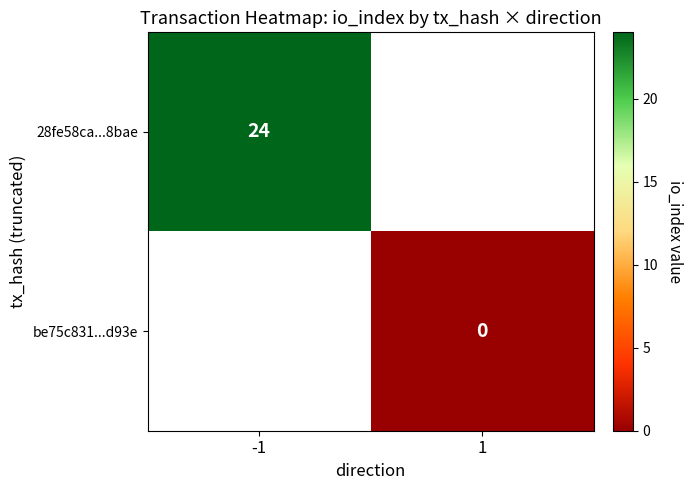

Is the value of be75c831...d93e at 1 greater than the value of 28fe58ca...8bae at -1?

No